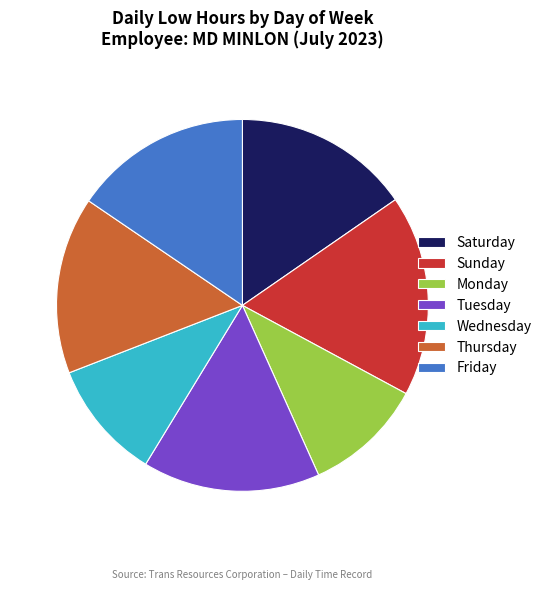

What is the ratio of the value at Saturday to the value at Wednesday?

1.5